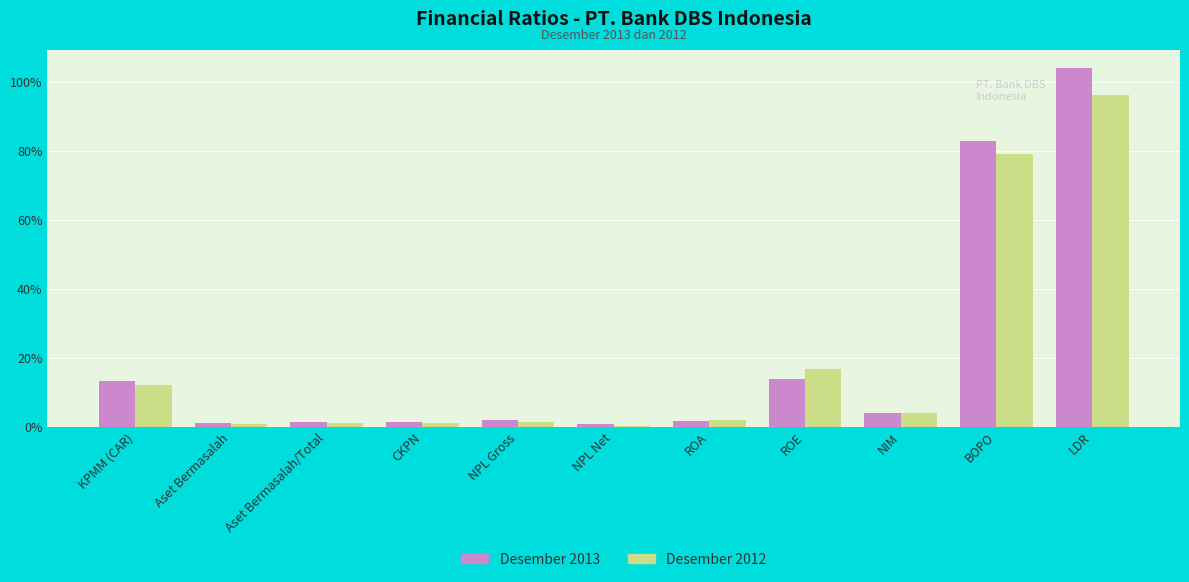

What is the label of the 7th bar from the left?

ROA